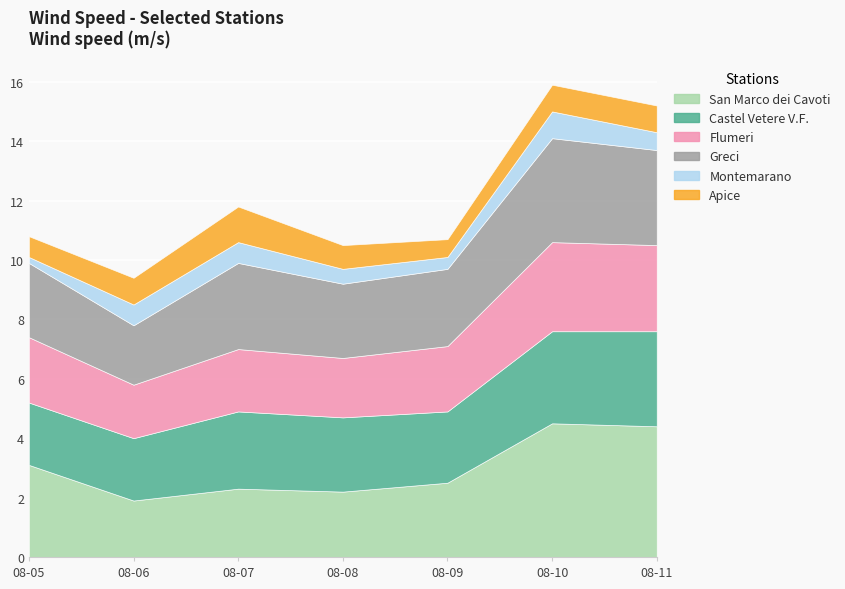

Where is the first local maximum for San Marco dei Cavoti?

2024-08-07